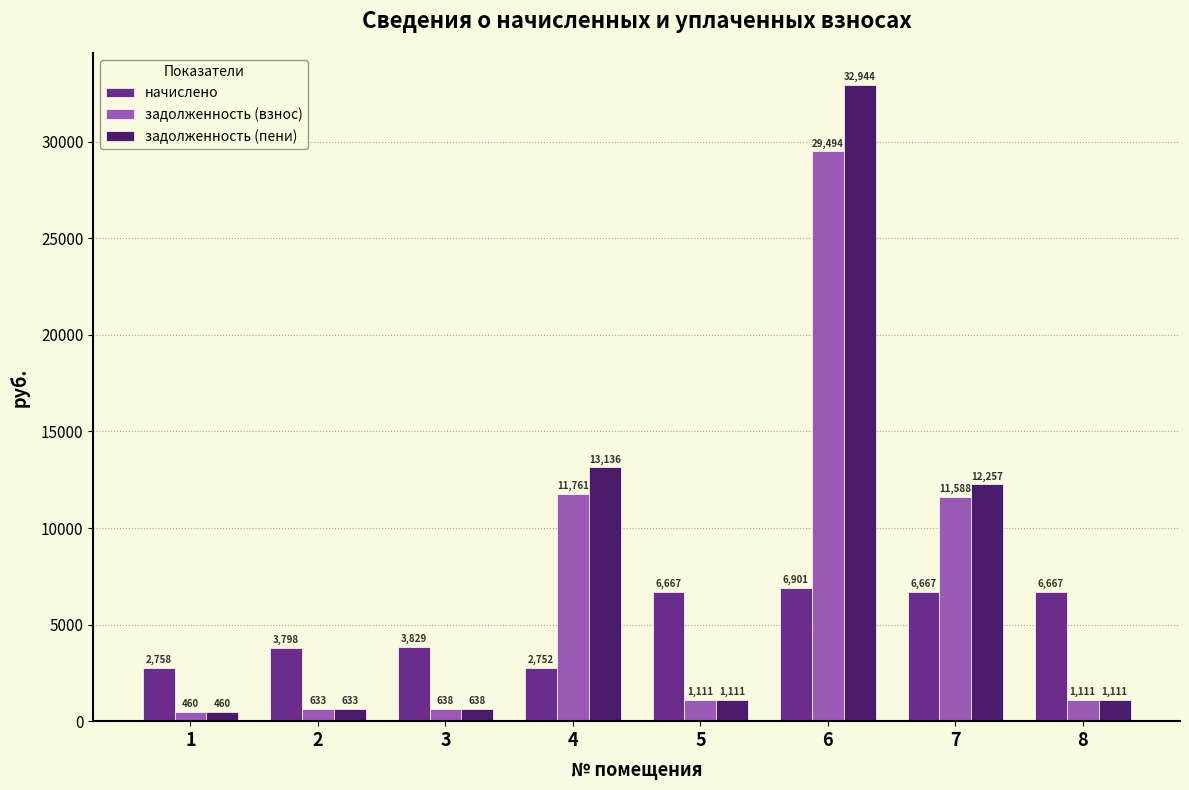

What is the difference between the second highest and second lowest values in the задолженность (взнос) series?

11127.5